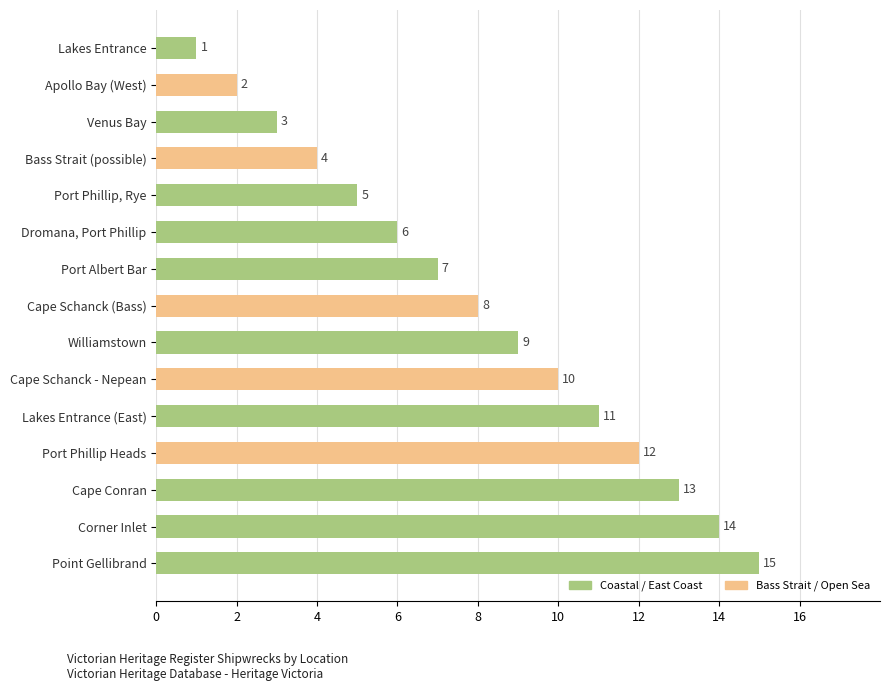

Which has a higher value, Corner Inlet or Cape Schanck - Nepean?

Corner Inlet